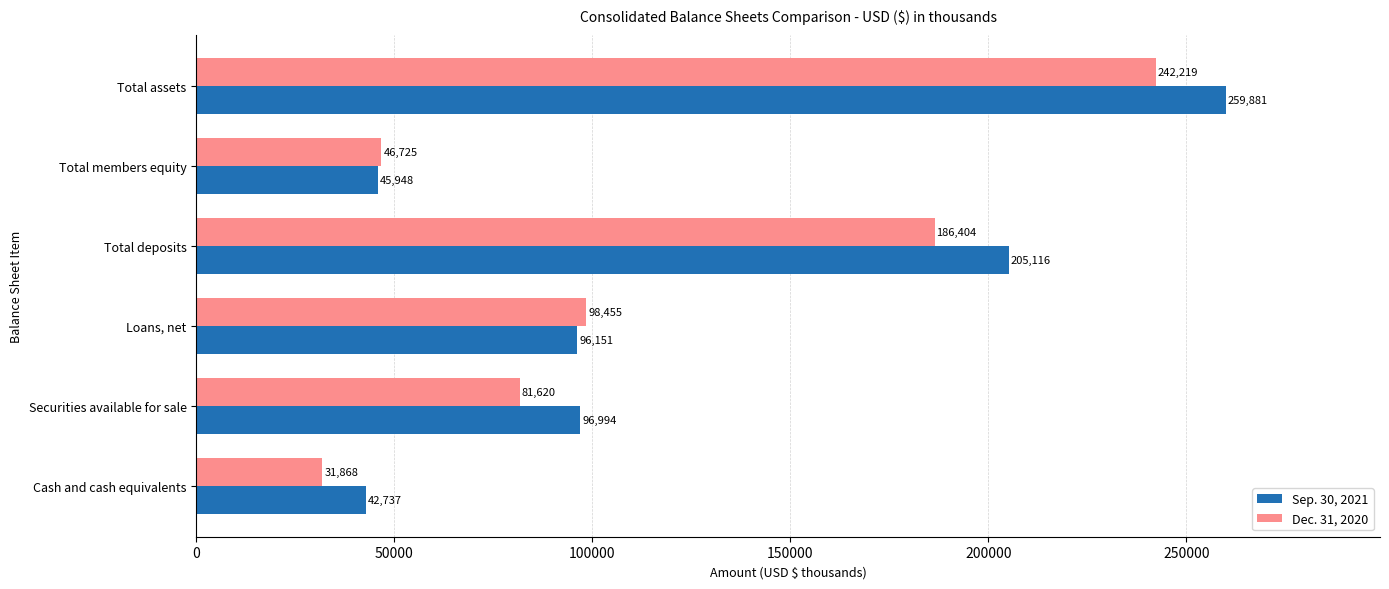

What are all the series names shown in the legend?

Sep. 30, 2021, Dec. 31, 2020